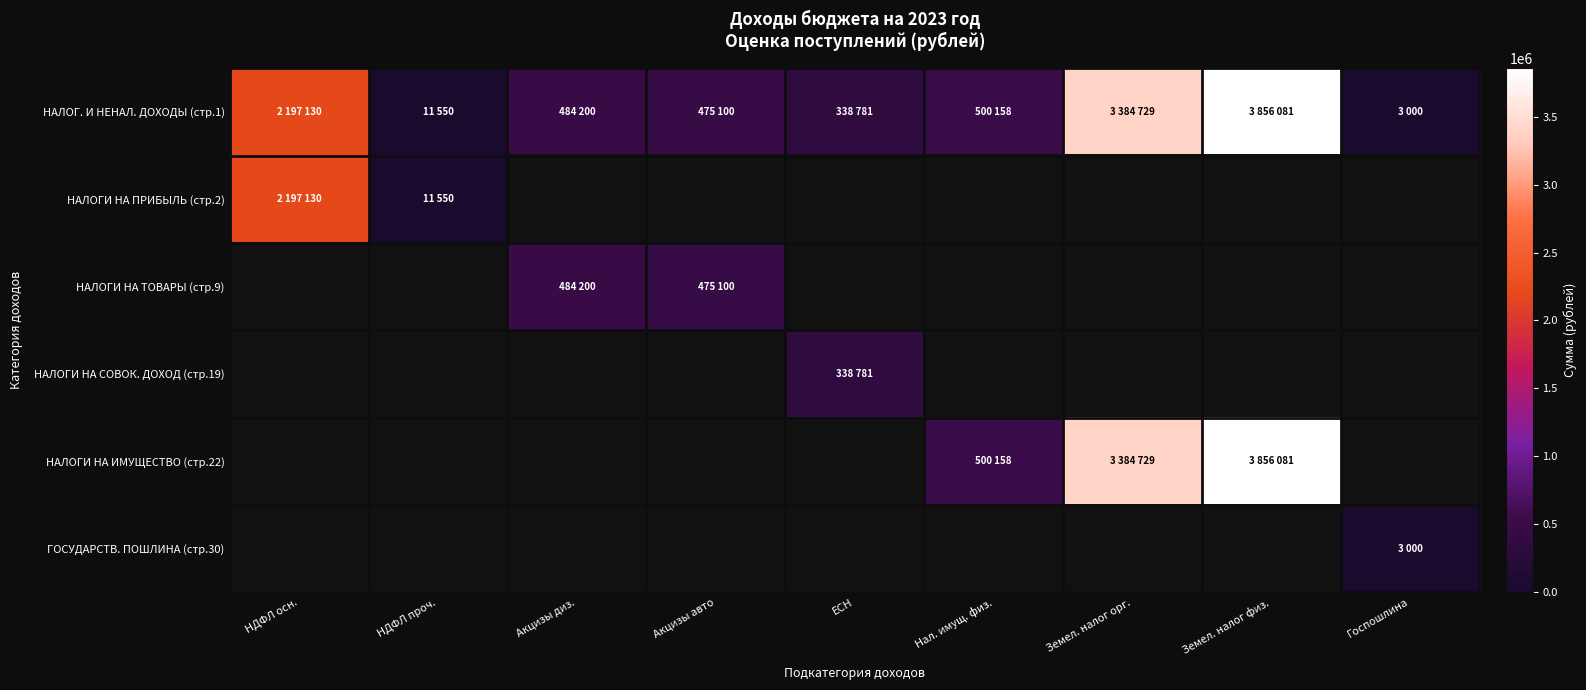

True or false: НАЛОГ. И НЕНАЛ. ДОХОДЫ (стр.1) has a value of 3000.0 at Госпошлина.

True